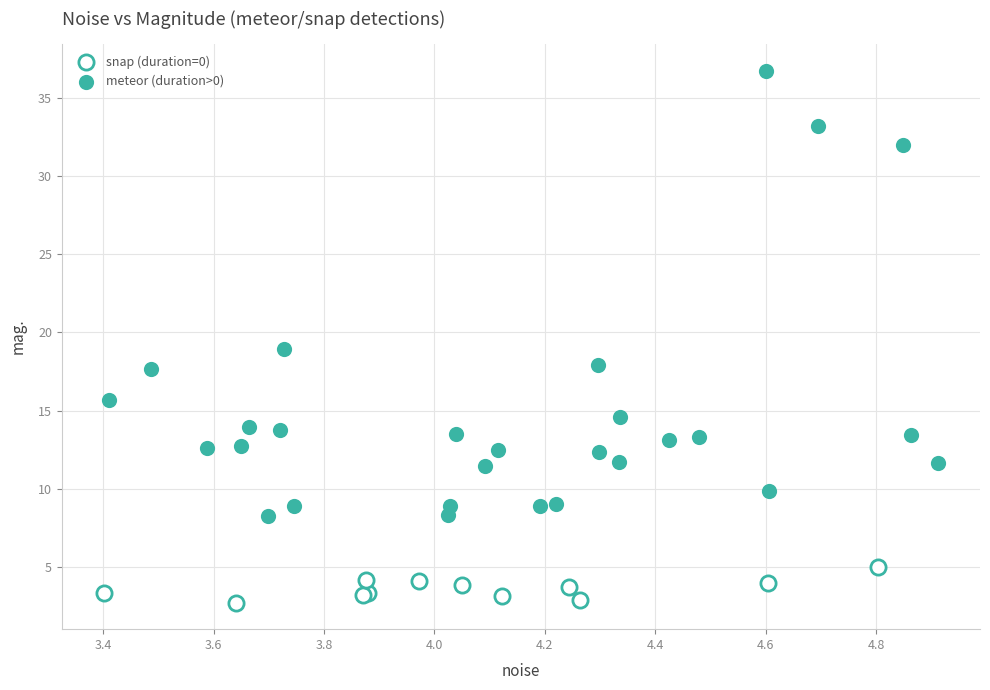

Which series contains the lowest Y value?

snap (duration=0)